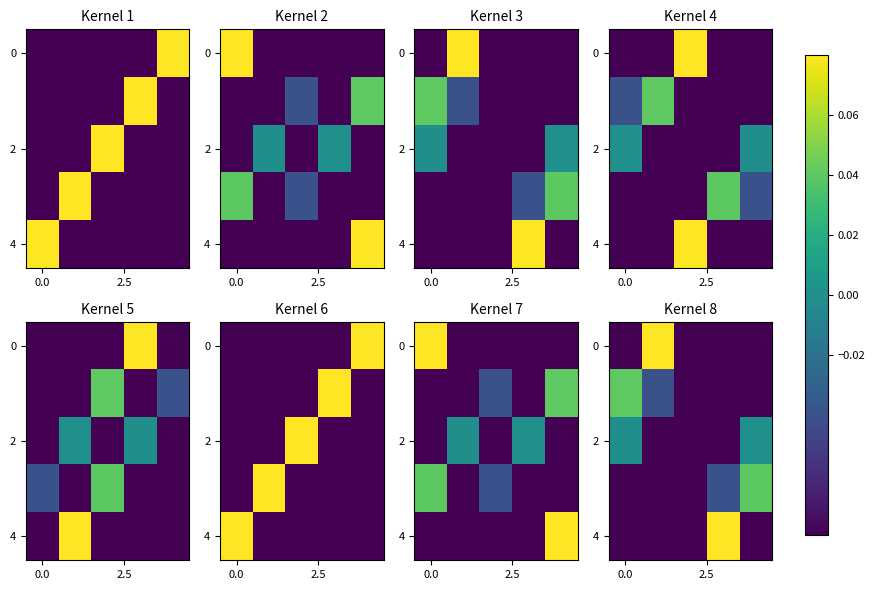

Where does the row_2 series first go above 0?

4